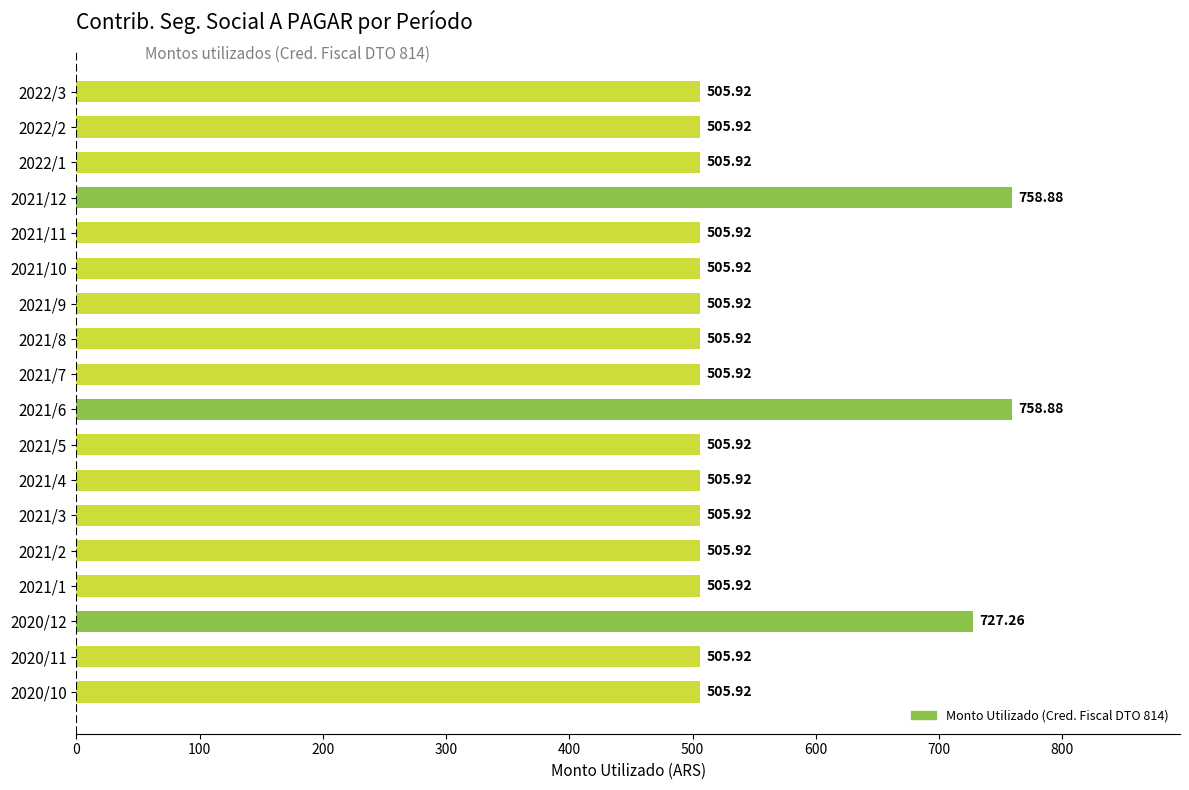

What is the sum of all values?

9833.8